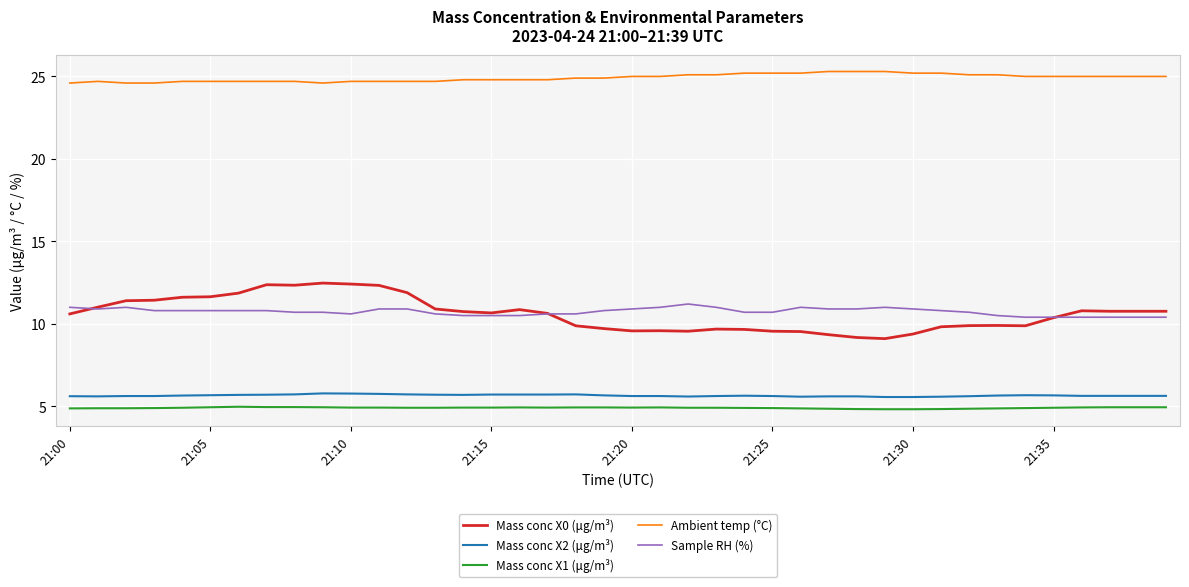

Which series has the largest total across all categories?

Ambient temp (°C)